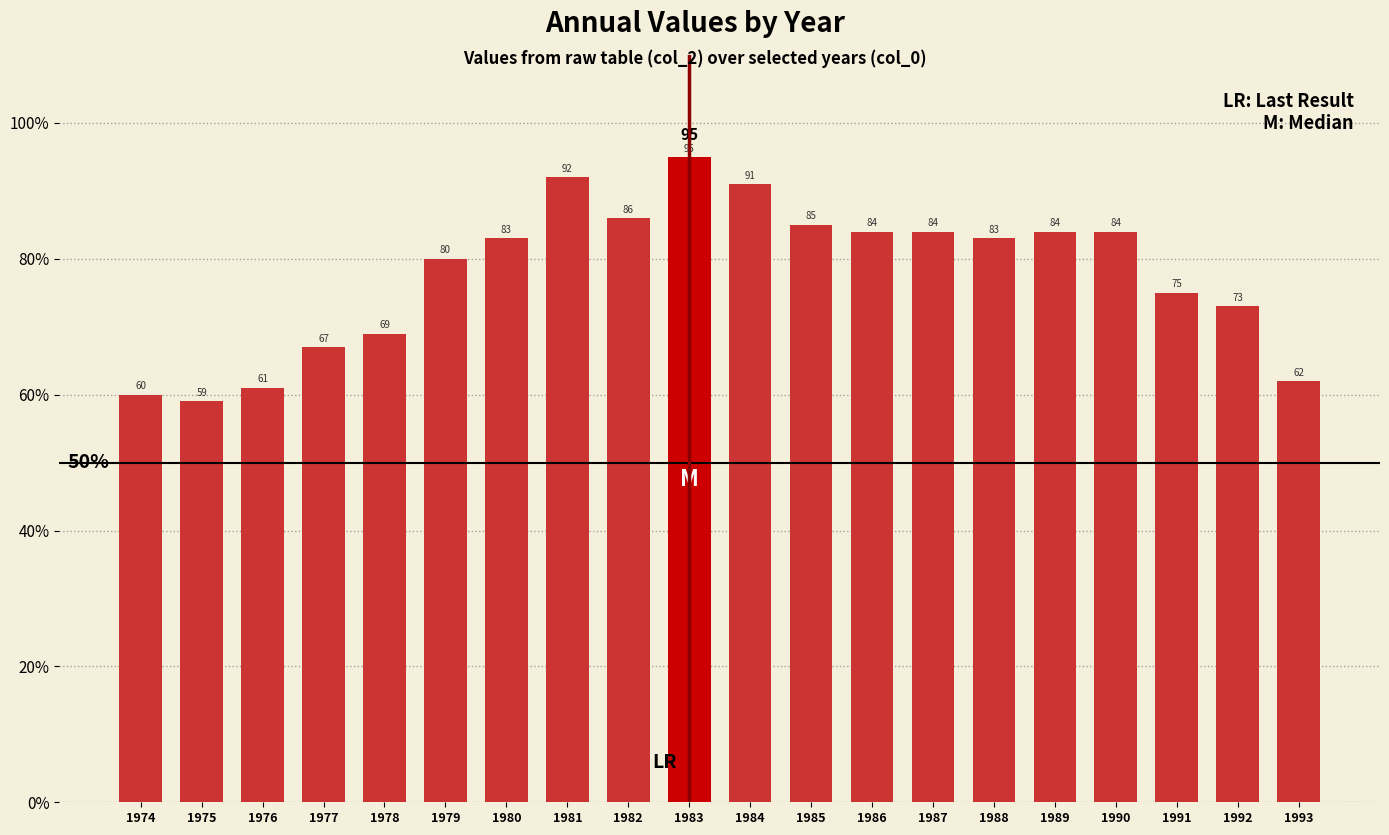

True or false: the data shows 59 at 1975.

True